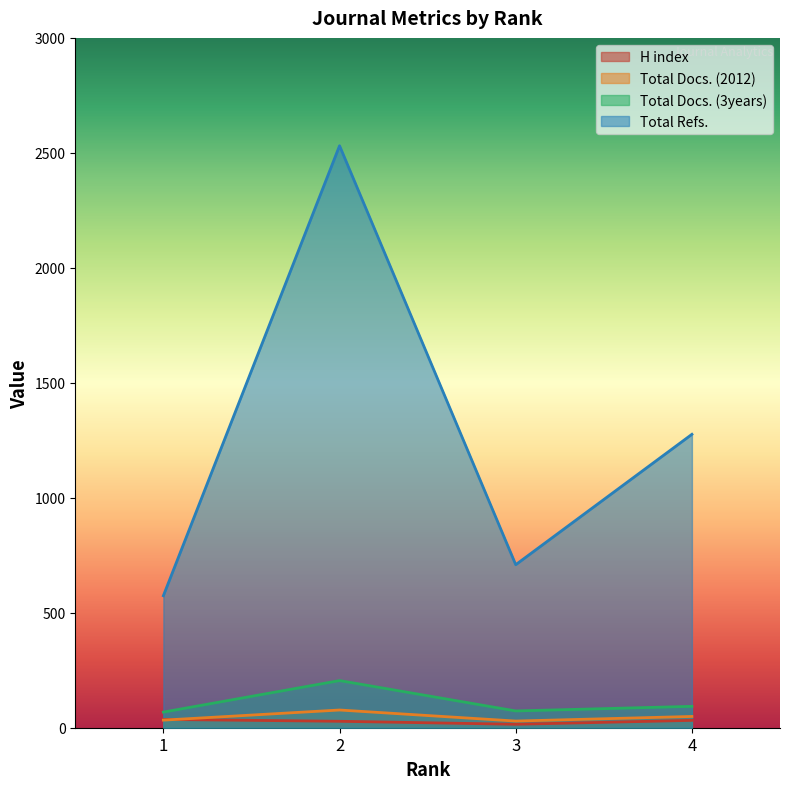

At which label does Total Docs. (2012) reach its minimum?

3